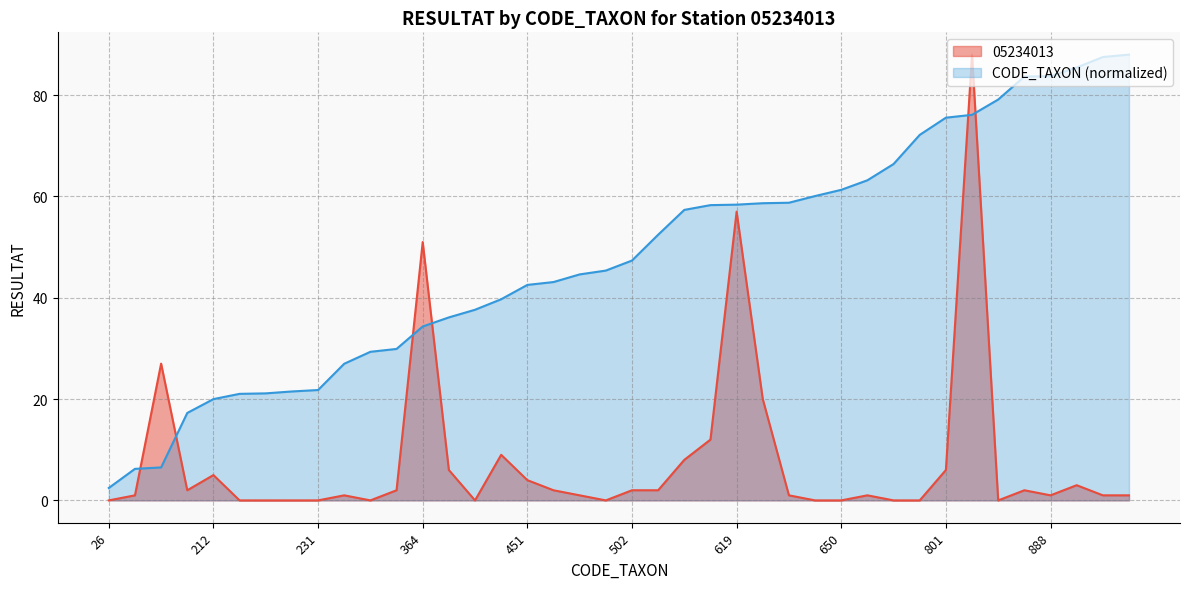

True or false: CODE_TAXON and 05234013 intersect in this chart.

True